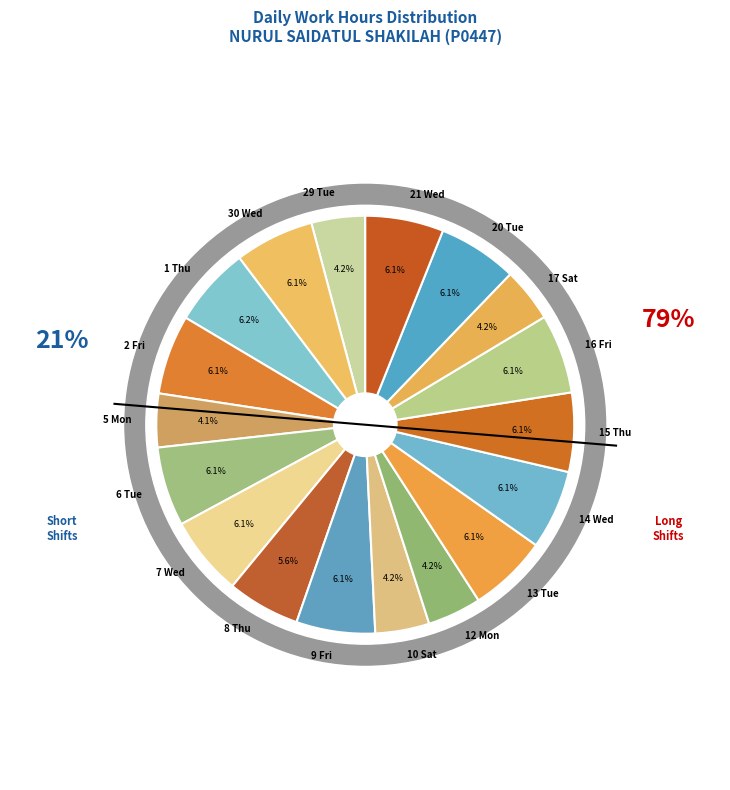

What percentage is NOT represented by 29 Tue?

95.8%